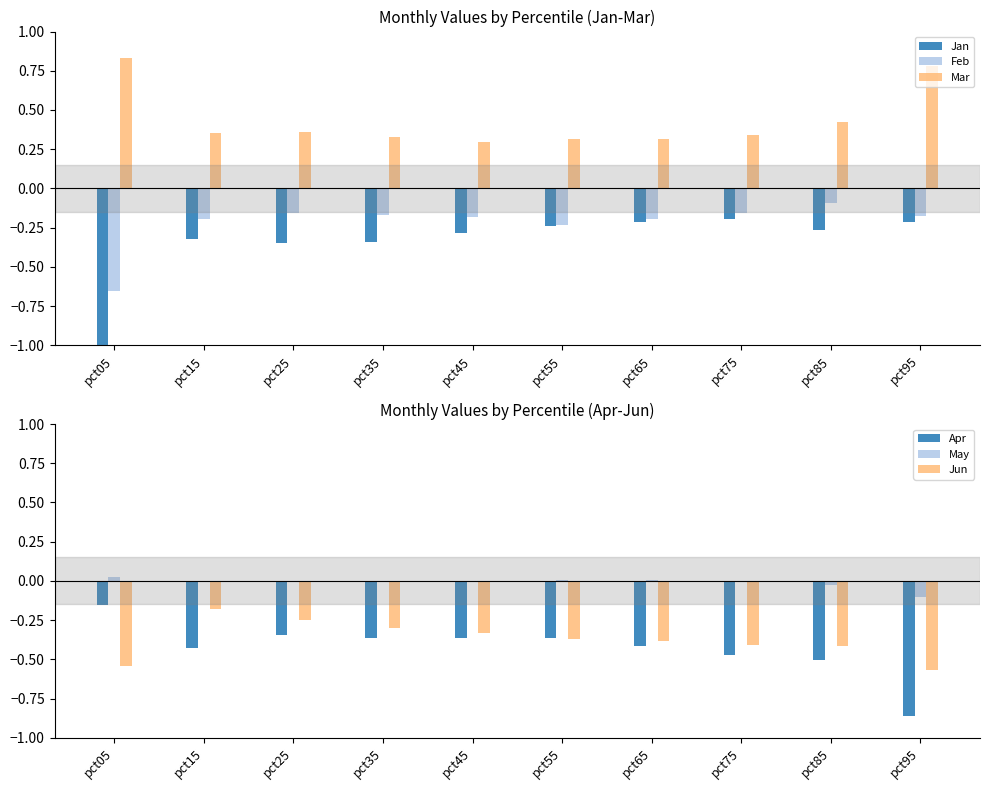

What is the difference between the maximum and minimum values in the Feb series?

0.6